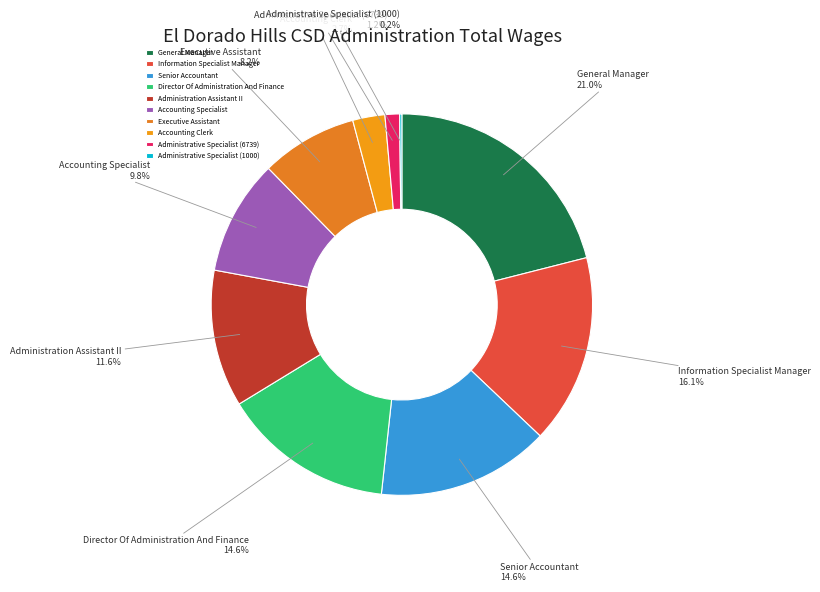

Between General Manager and Administration Assistant II, which is larger?

General Manager